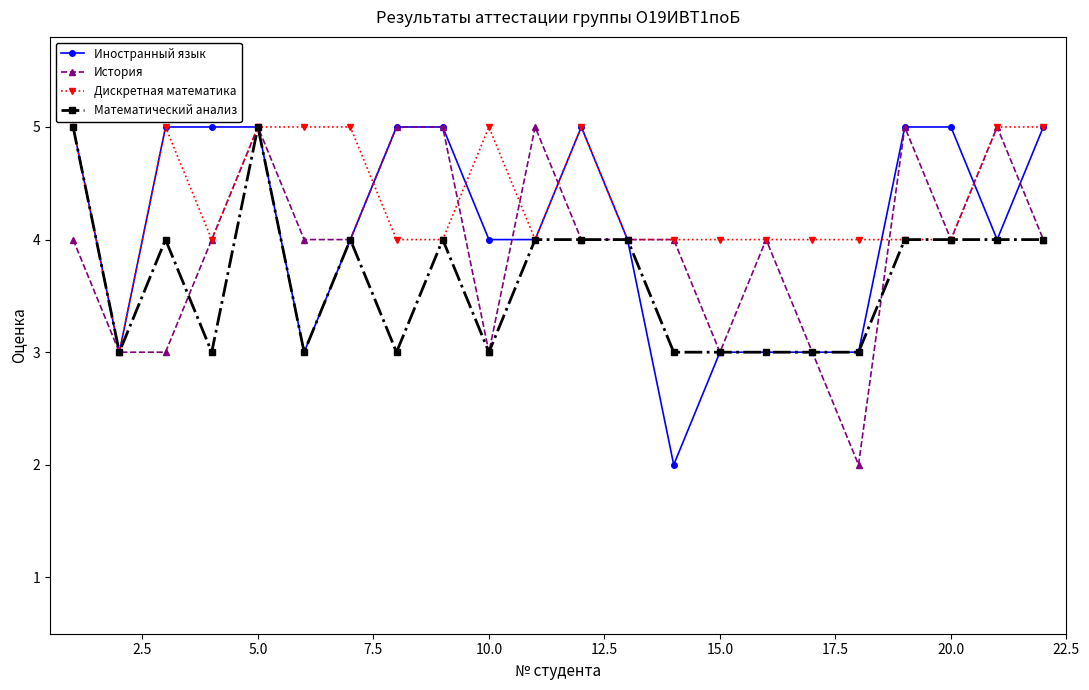

What is the highest value of the Математический анализ series?

5